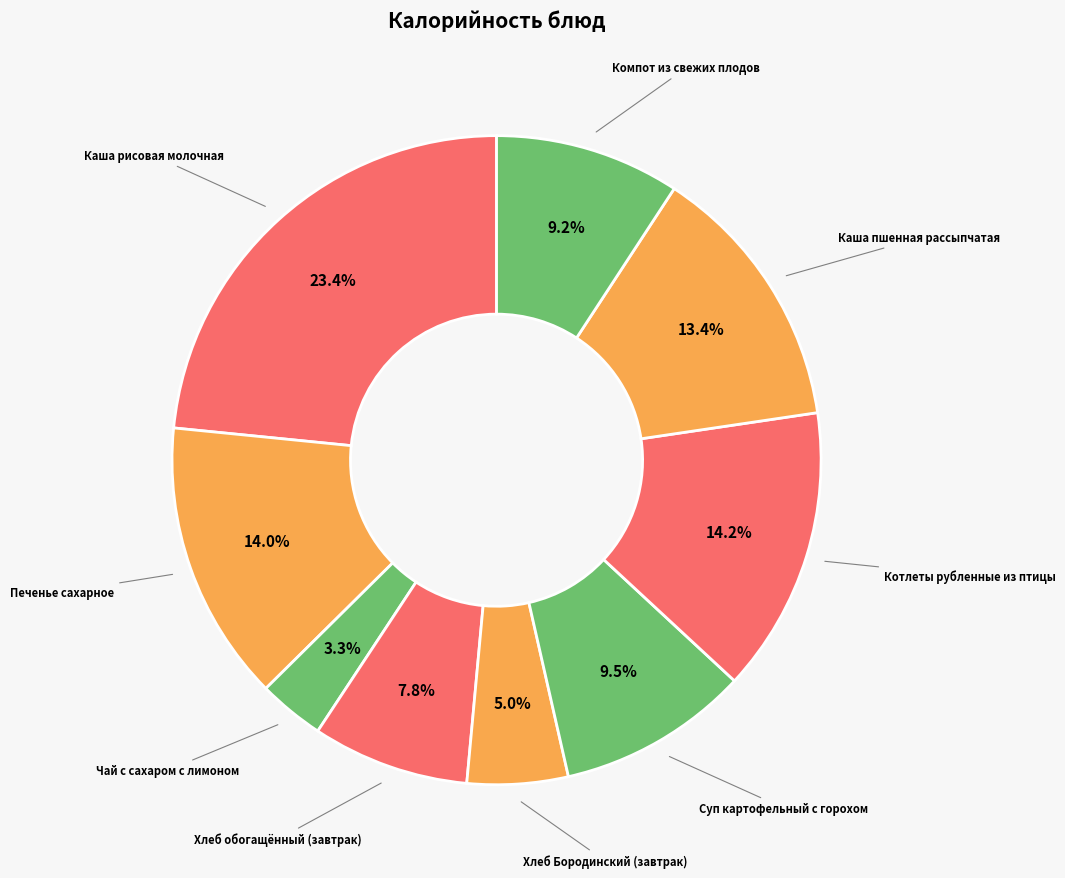

Count the number of slices in the pie.

9